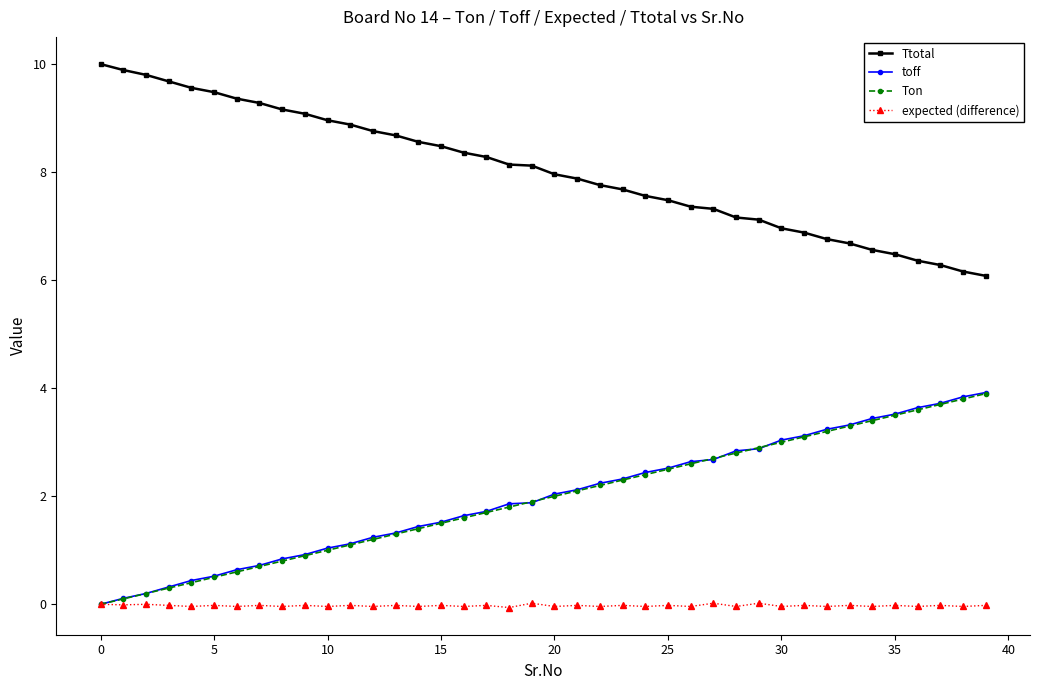

True or false: Ttotal and toff cross at least once.

False